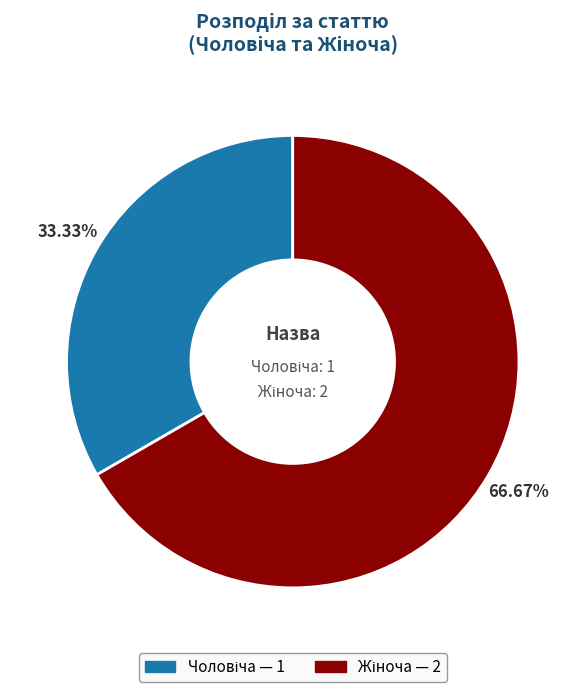

Is there any slice that represents more than half of the pie?

Yes